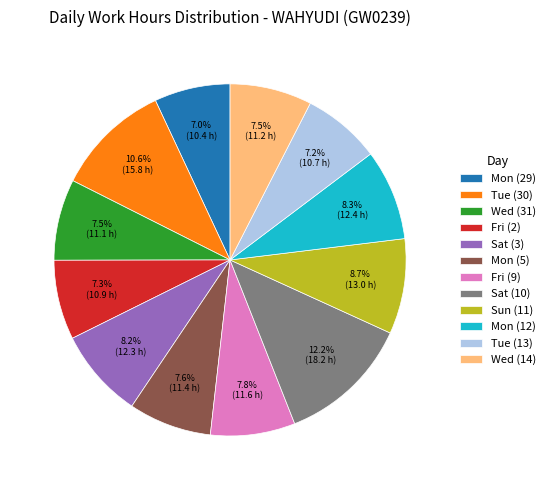

How many slices are in this pie chart?

12